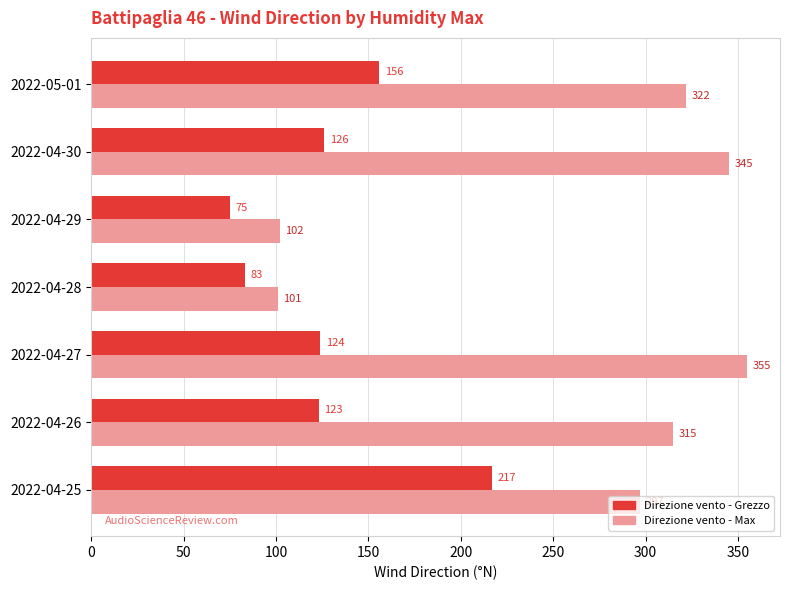

The value of Direzione vento - Max at 2022-04-27 is 355. True or false?

True